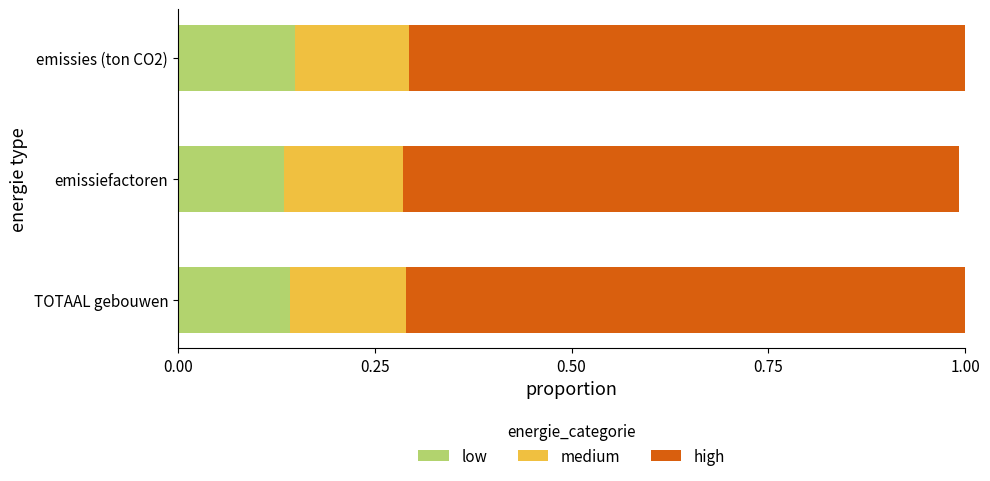

Is the value of high at emissies (ton CO2) greater than the value of medium at TOTAAL gebouwen?

Yes